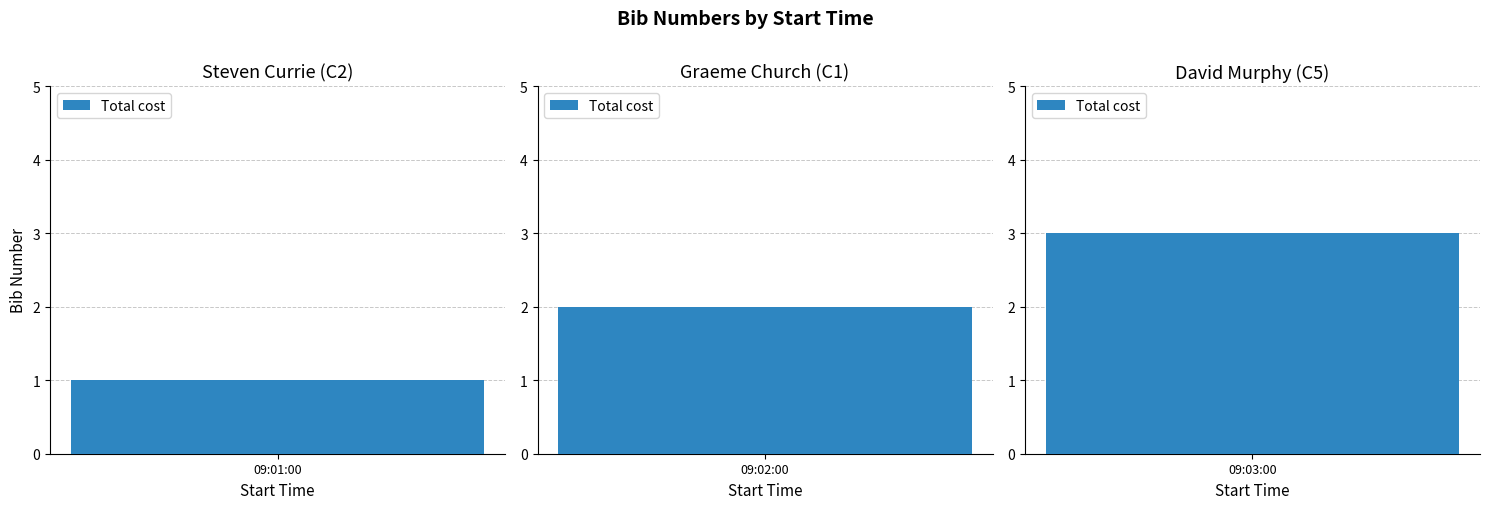

At which label is the value closest to 2?

09:02:00